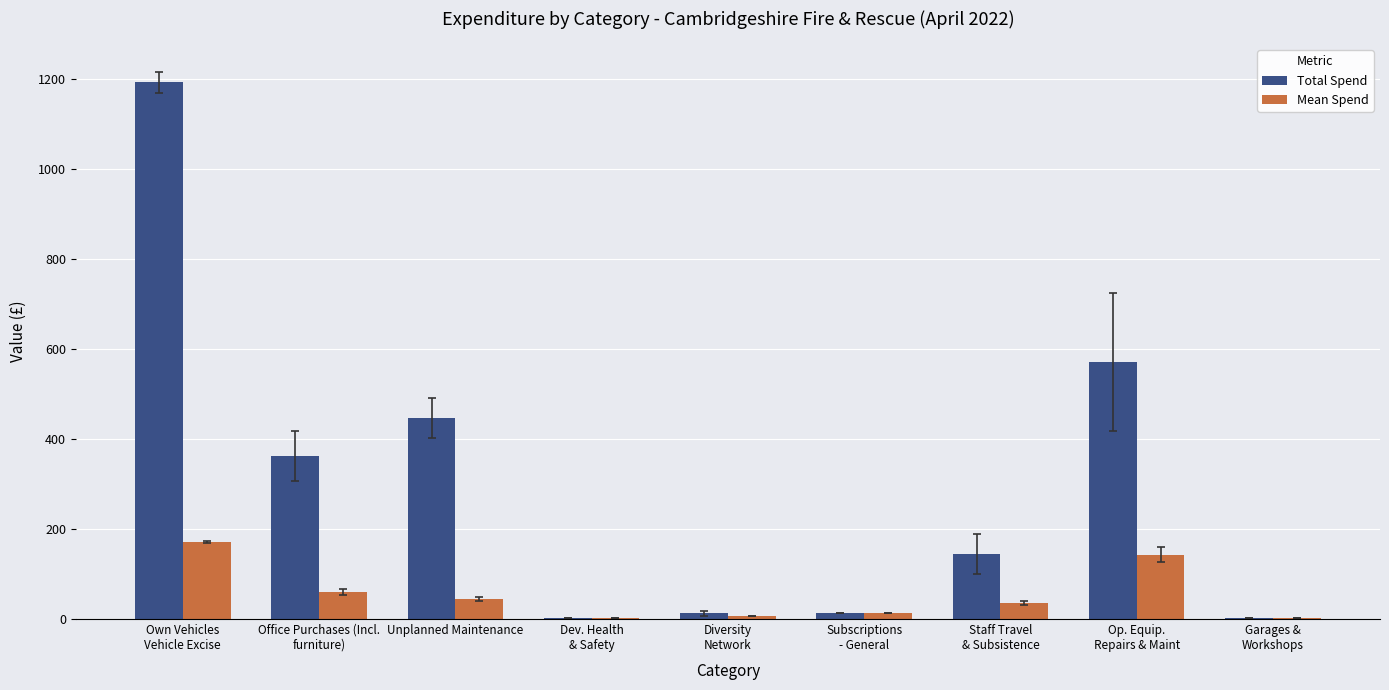

At which label does Total Spend first exceed 144?

Own Vehicles
Vehicle Excise